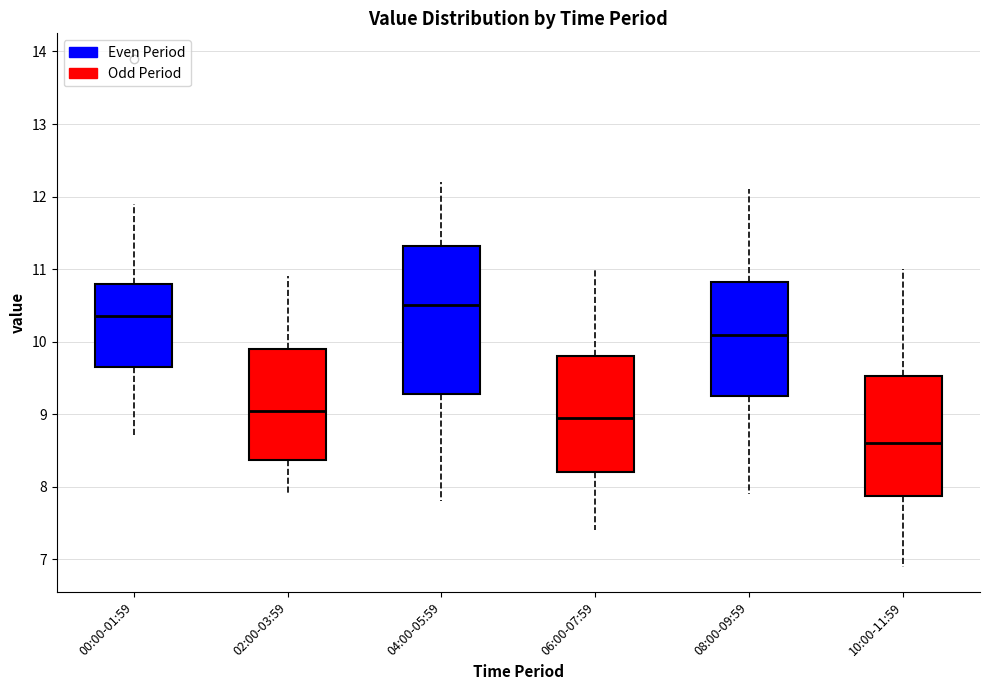

Reading left to right, read every box against the y-axis: the position of its median line, the range the box covers, and the ends of its whiskers. The values are not printed on the chart, so give them approximately, as read against the axis.

00:00-01:59: median 10.4, box 9.7 to 10.8, whiskers 8.7 to 11.9
02:00-03:59: median 9.1, box 8.4 to 9.9, whiskers 7.9 to 10.9
04:00-05:59: median 10.5, box 9.3 to 11.3, whiskers 7.8 to 12.2
06:00-07:59: median 9.0, box 8.2 to 9.8, whiskers 7.4 to 11.0
08:00-09:59: median 10.1, box 9.3 to 10.8, whiskers 7.9 to 12.1
10:00-11:59: median 8.6, box 7.9 to 9.5, whiskers 6.9 to 11.0